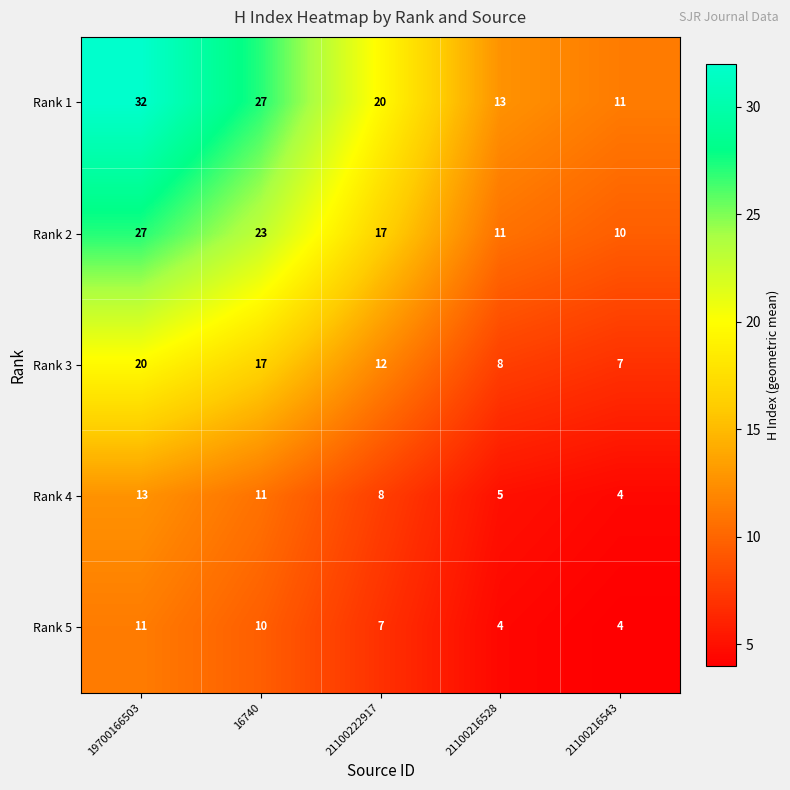

What is the difference between the Rank 2 values at 21100222917 and 21100216543?

7